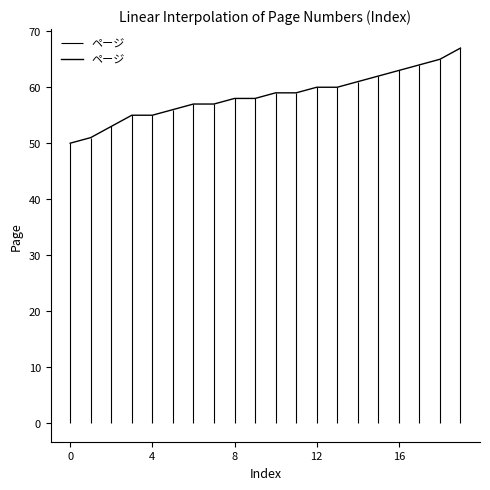

True or false: ページ has a value of 50 at 0.

True